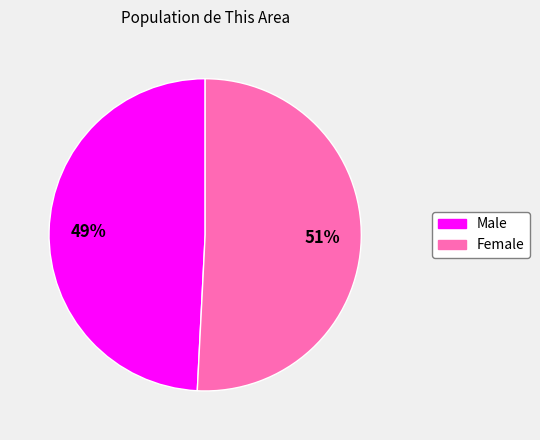

Between Male and Female, which is larger?

Female